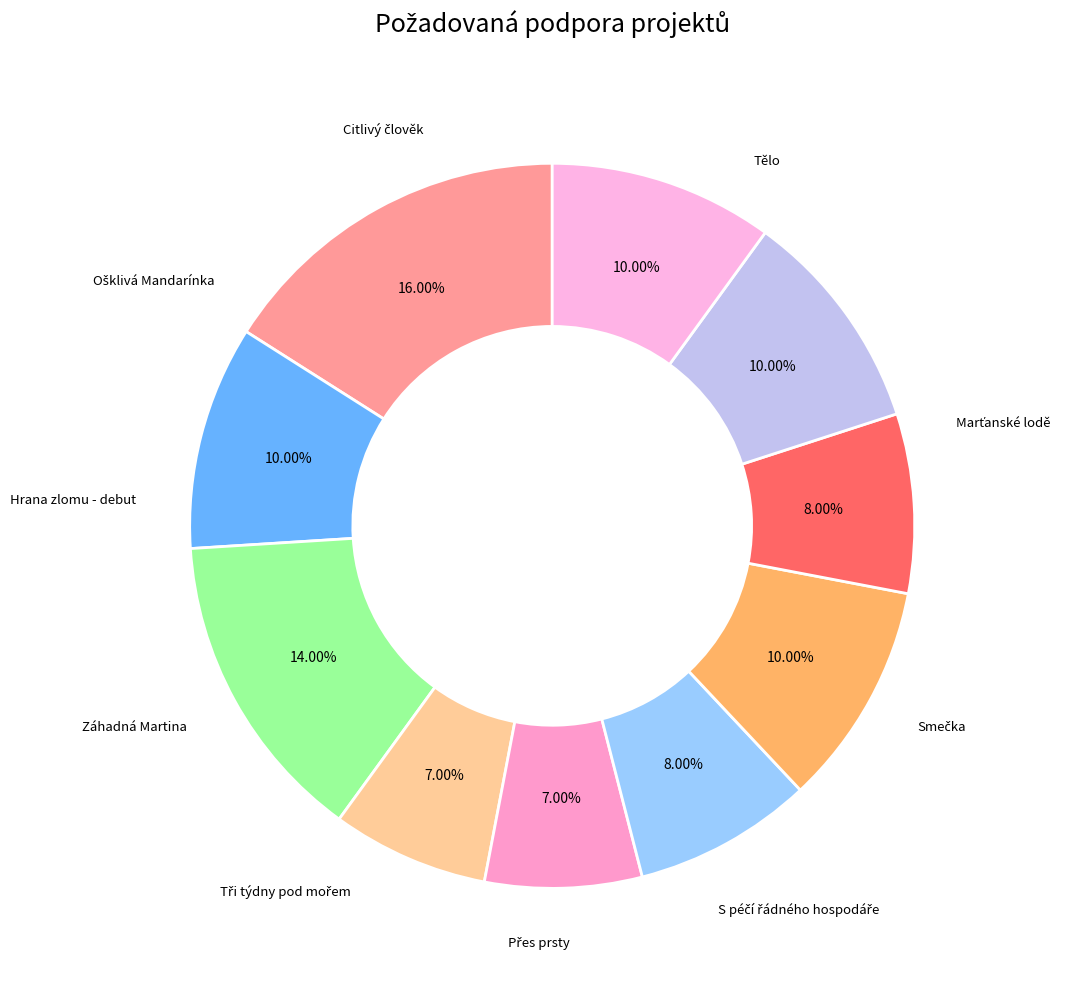

Does any single category account for the majority?

No